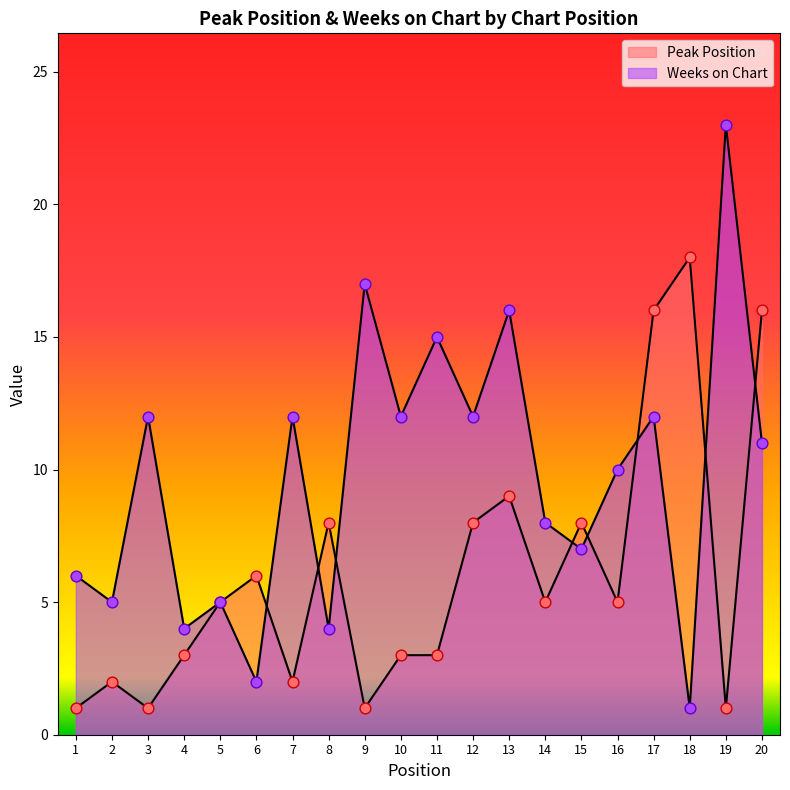

Which series contains the highest Y value?

Weeks on Chart